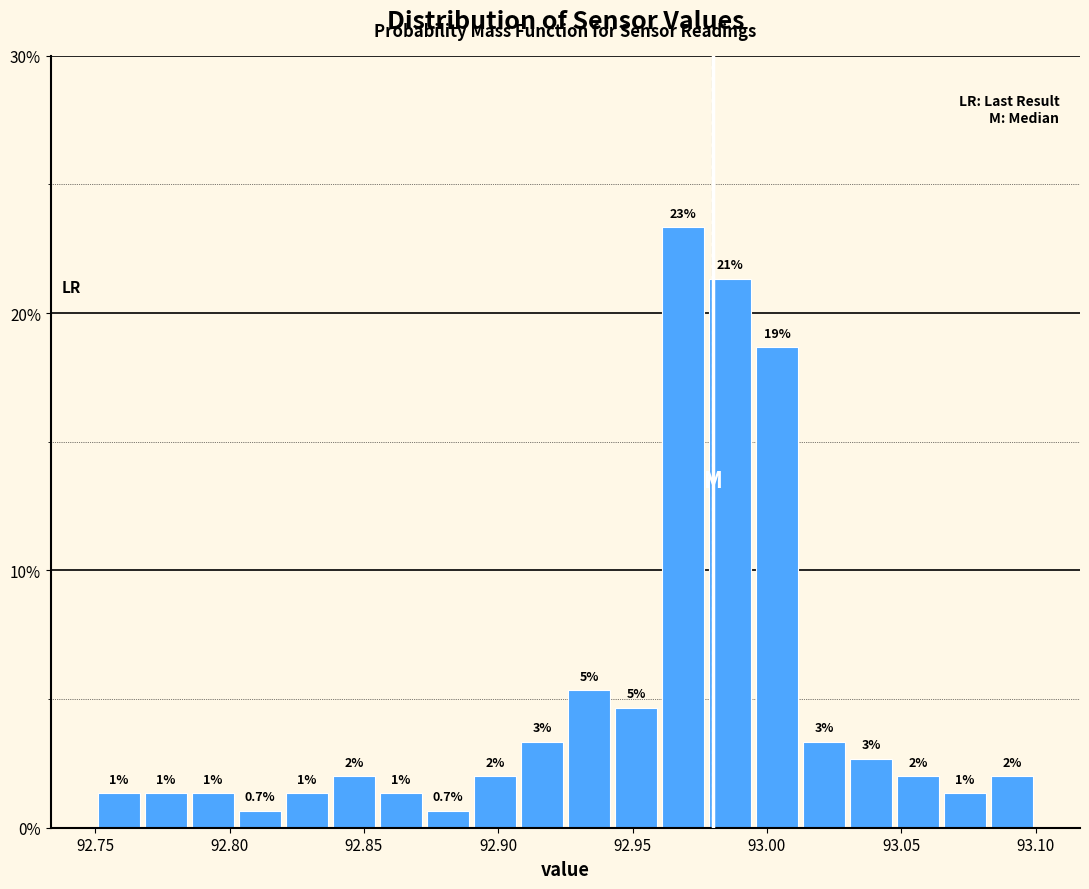

Read against the x-axis, roughly where is the centre of the tallest bar?

92.970